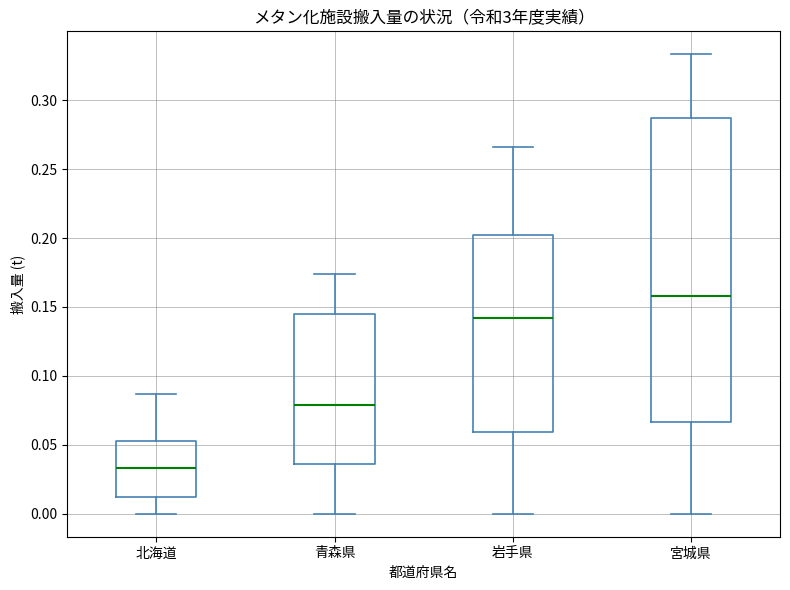

Reading left to right, read every box against the y-axis: the position of its median line, the range the box covers, and the ends of its whiskers. The values are not printed on the chart, so give them approximately, as read against the axis.

北海道: median 0.035, box 0.010 to 0.055, whiskers 0.000 to 0.085
青森県: median 0.080, box 0.035 to 0.145, whiskers 0.000 to 0.175
岩手県: median 0.140, box 0.060 to 0.205, whiskers 0.000 to 0.265
宮城県: median 0.160, box 0.065 to 0.285, whiskers 0.000 to 0.335